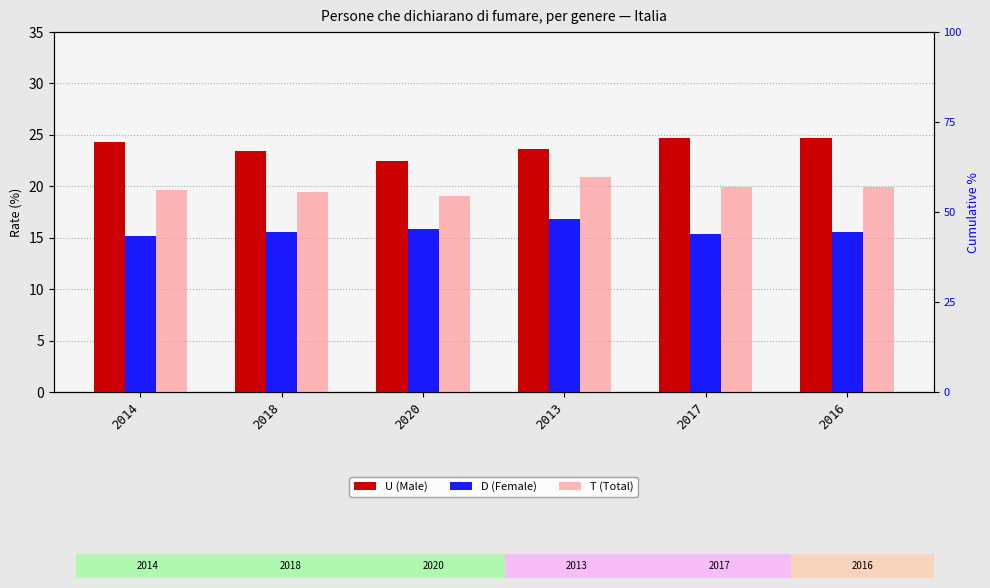

Which series has the largest total across all categories?

U (Male)